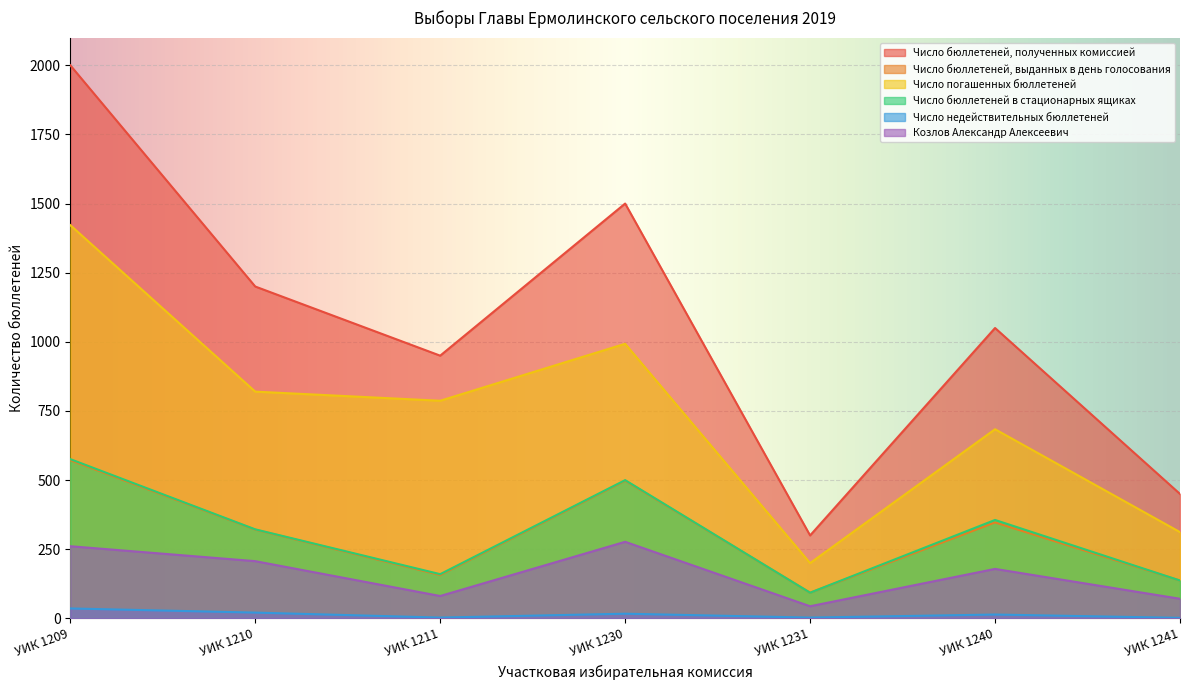

How many interior local valleys does the Число бюллетеней в стационарных ящиках series have?

2